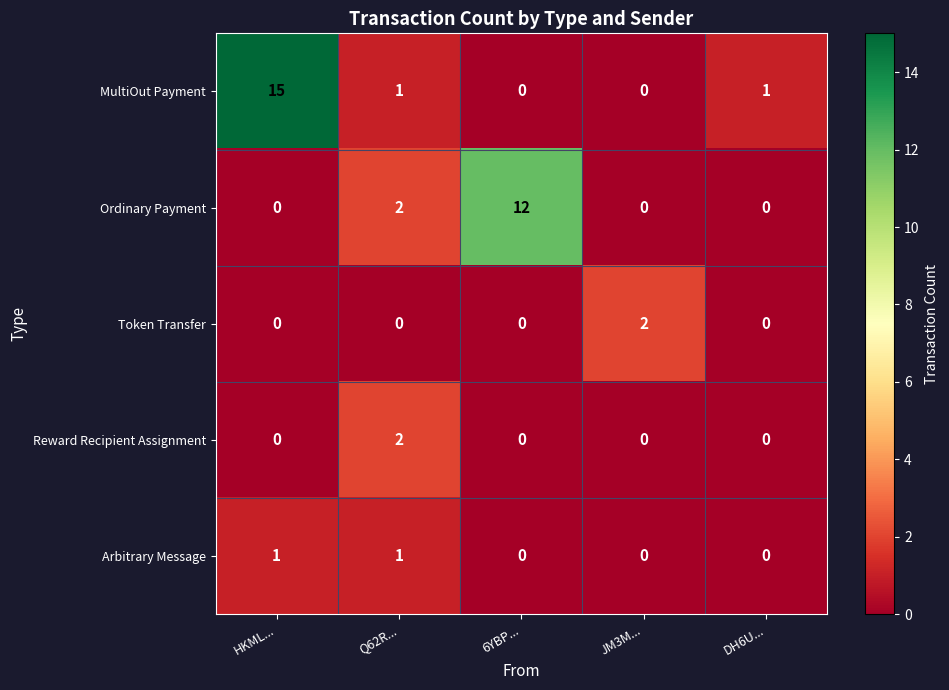

What is the difference between the maximum and minimum values in the MultiOut Payment series?

15